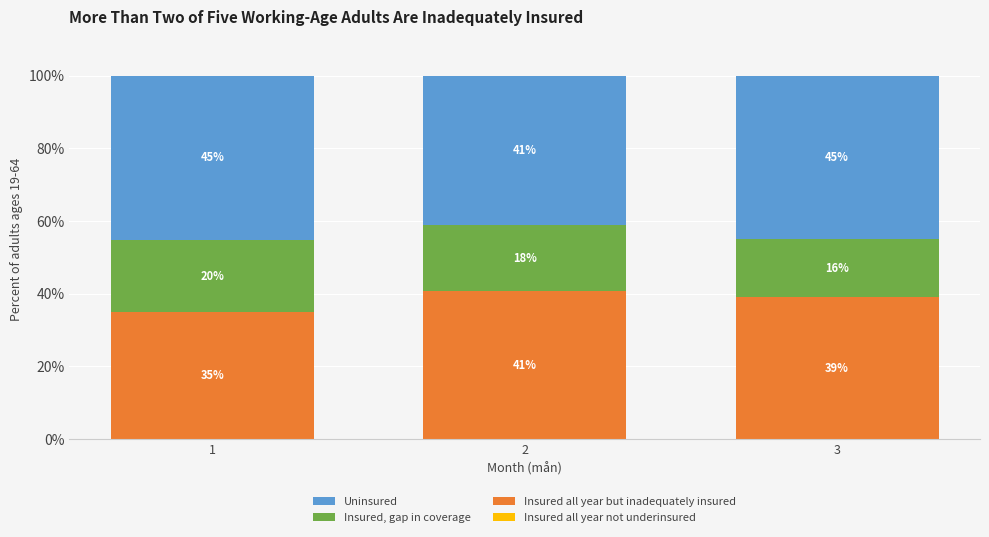

Are the bars horizontal?

No